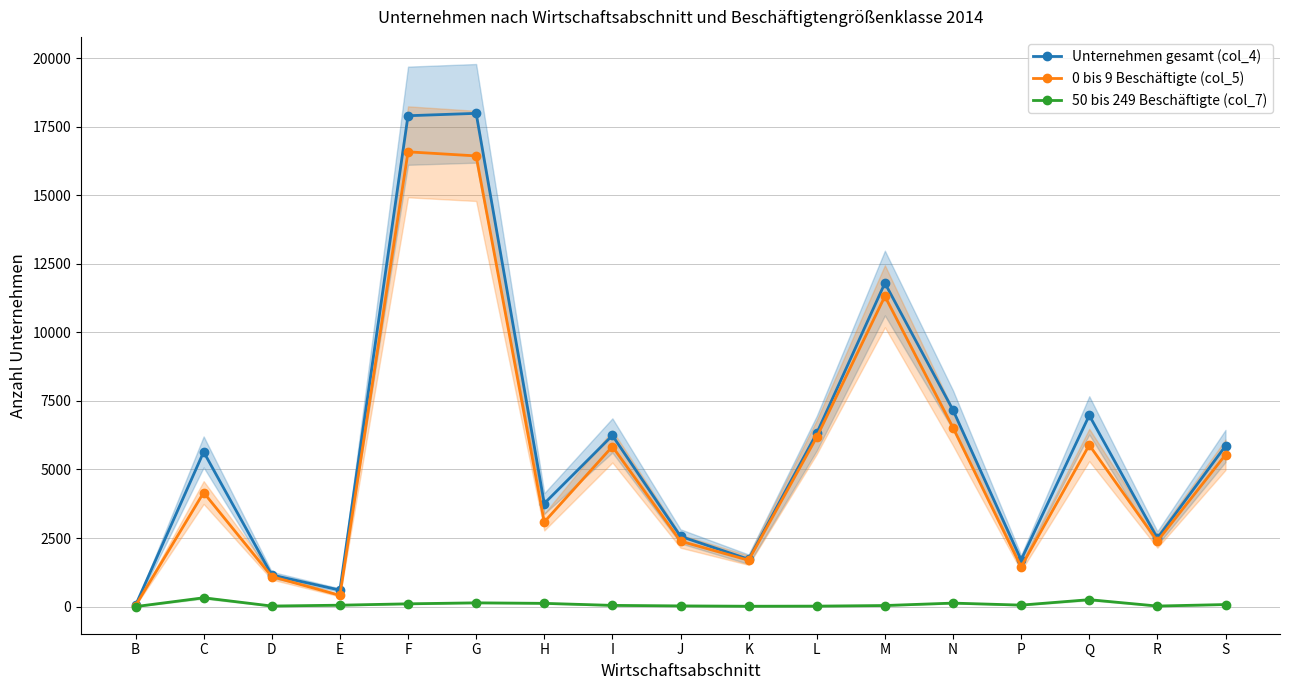

How many data points in Unternehmen gesamt (col_4) are above 5641?

8